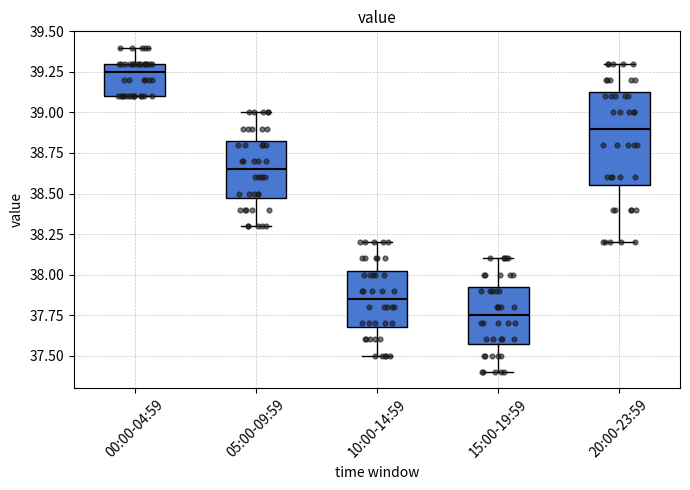

Reading left to right, read every box against the y-axis: the position of its median line, the range the box covers, and the ends of its whiskers. The values are not printed on the chart, so give them approximately, as read against the axis.

00:00-04:59: median 39.25, box 39.10 to 39.30, whiskers 39.10 to 39.40
05:00-09:59: median 38.65, box 38.50 to 38.85, whiskers 38.30 to 39.00
10:00-14:59: median 37.85, box 37.70 to 38.05, whiskers 37.50 to 38.20
15:00-19:59: median 37.75, box 37.60 to 37.95, whiskers 37.40 to 38.10
20:00-23:59: median 38.90, box 38.55 to 39.15, whiskers 38.20 to 39.30